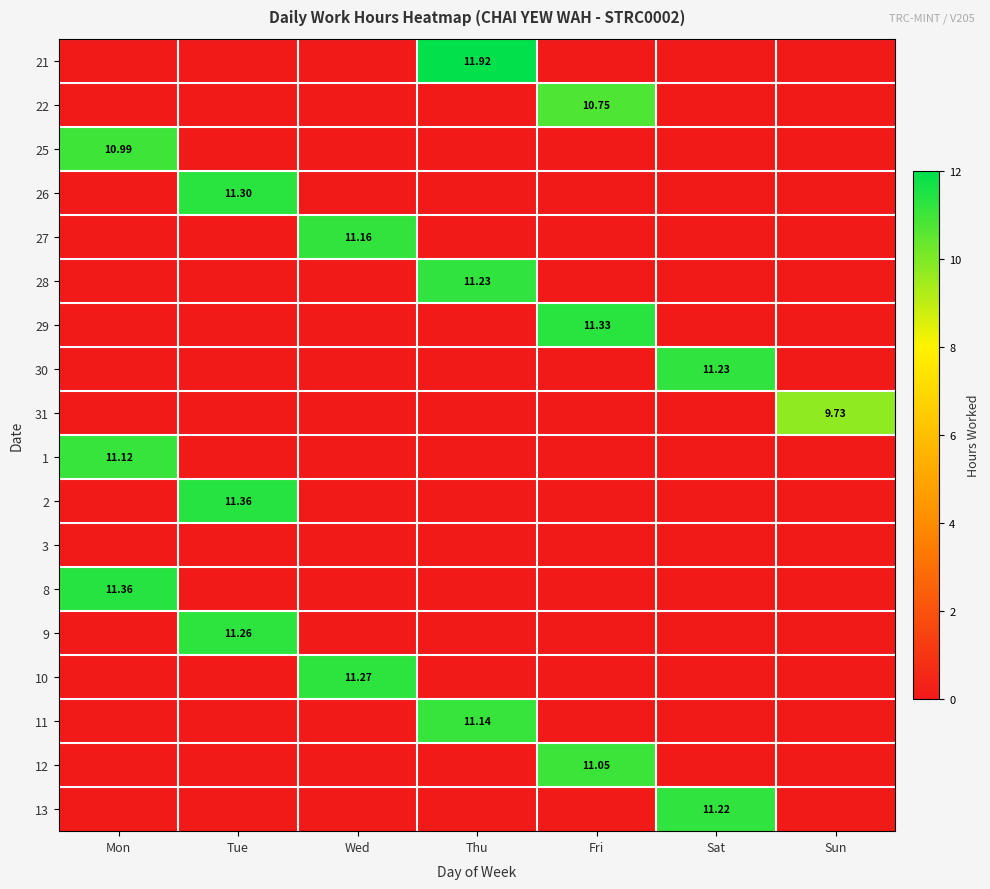

Is it true that 3 equals 0.0 at Wed?

True